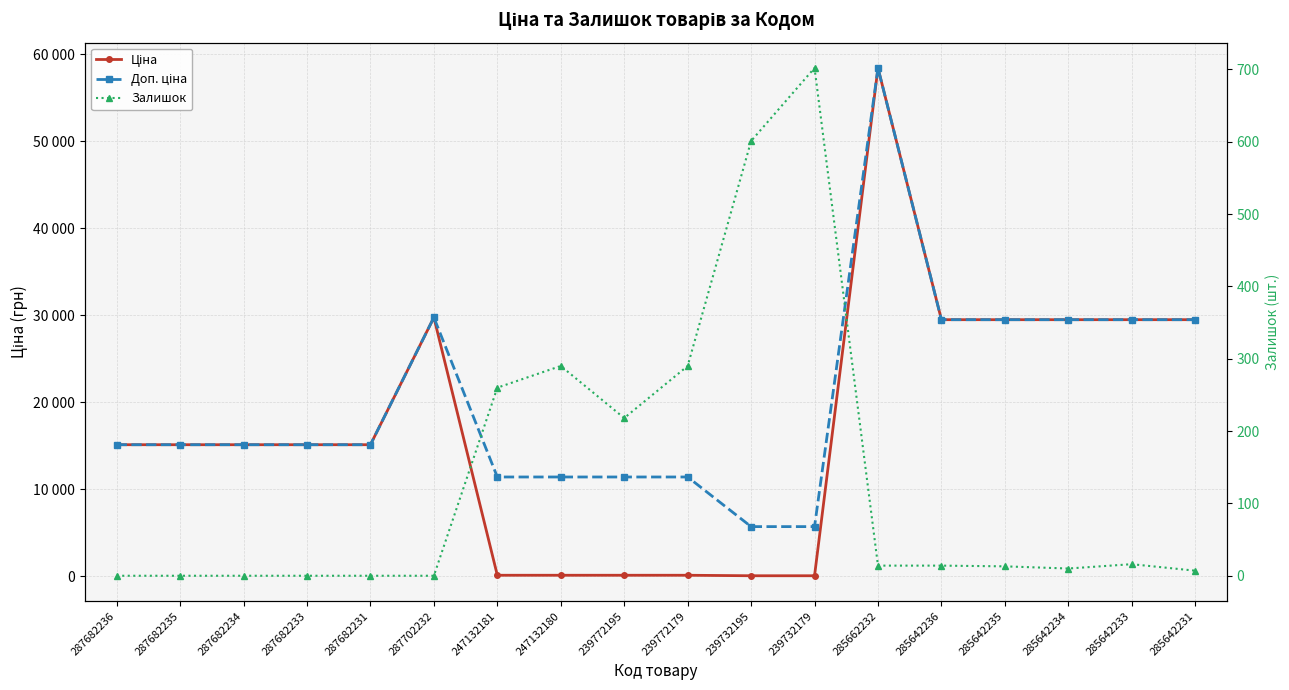

List the series in order of their overall mean, lowest first.

Залишок, Ціна, Доп. ціна